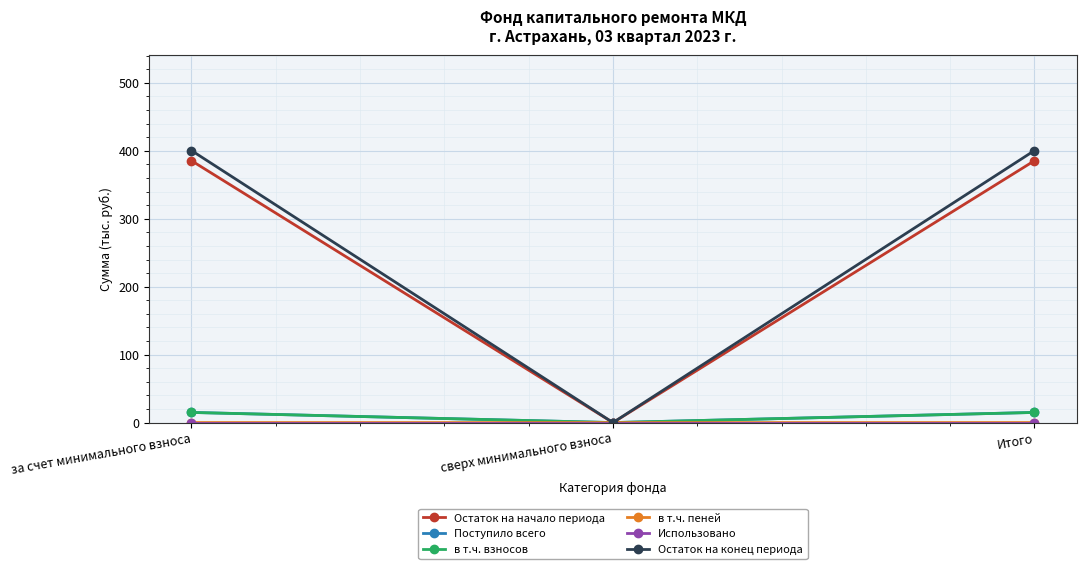

What is the sum of all Поступило всего values?

29.9